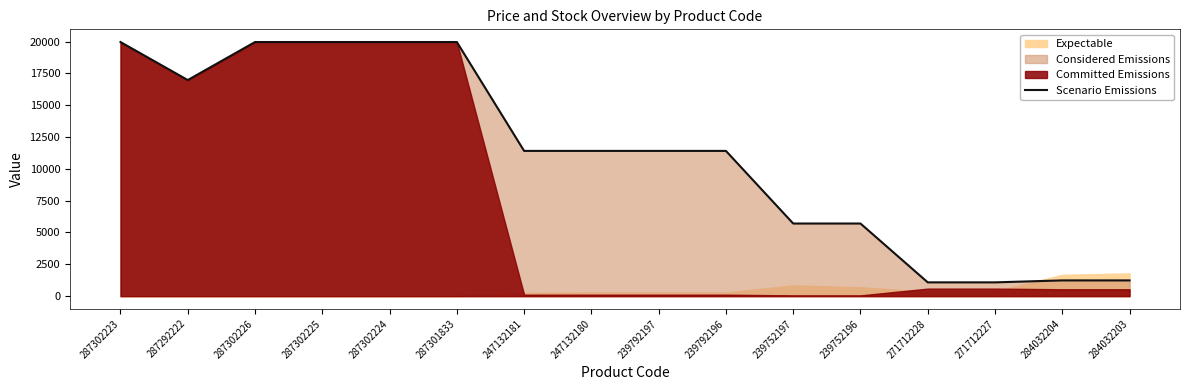

Reading left to right, extract all data points from this chart.

19964.2	16976.3	19964.2	19964.2	19964.2	19964.2	11410.0	11410.0	11410.0	11410.0	5705.0	5705.0	1081.7	1081.7	1235.4	1235.4